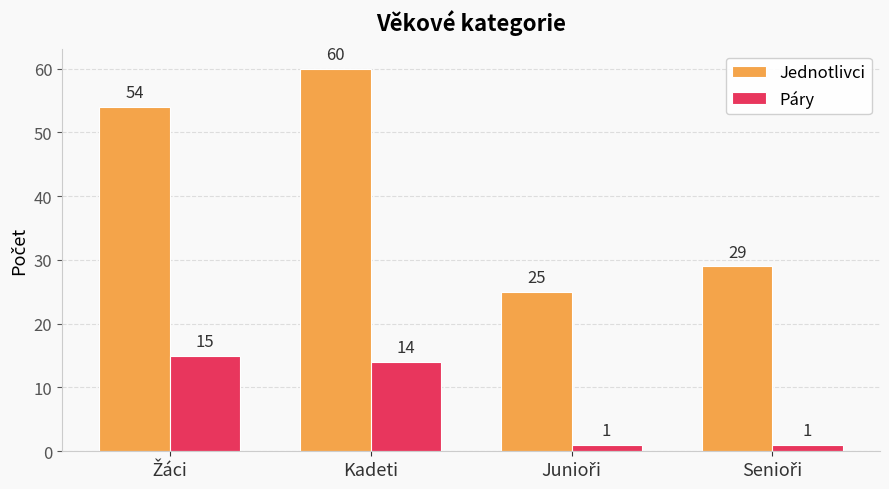

How many bars are there in total?

8